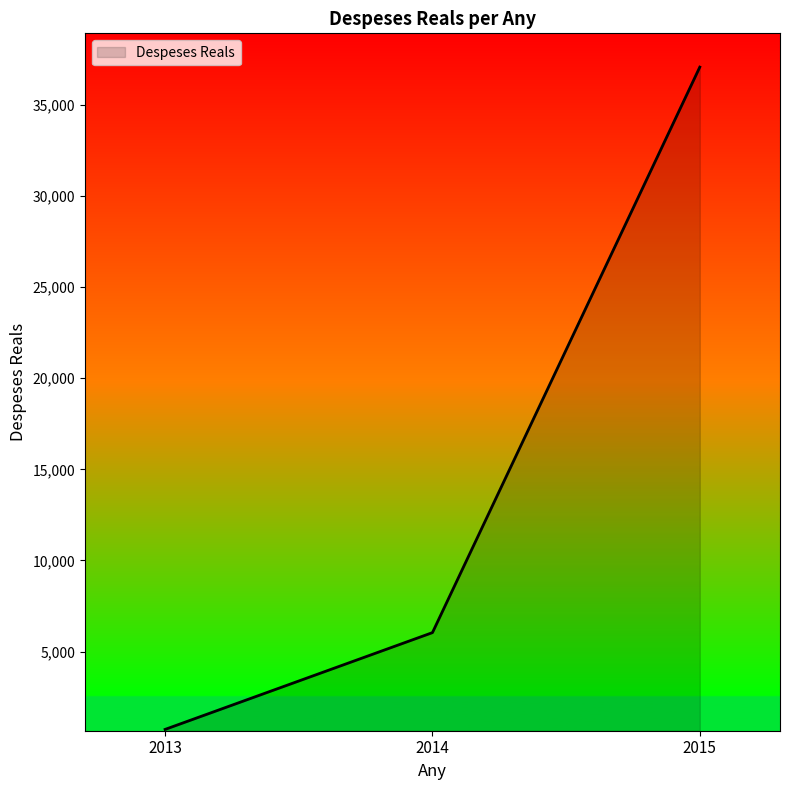

Does the chart have visible grid lines?

No